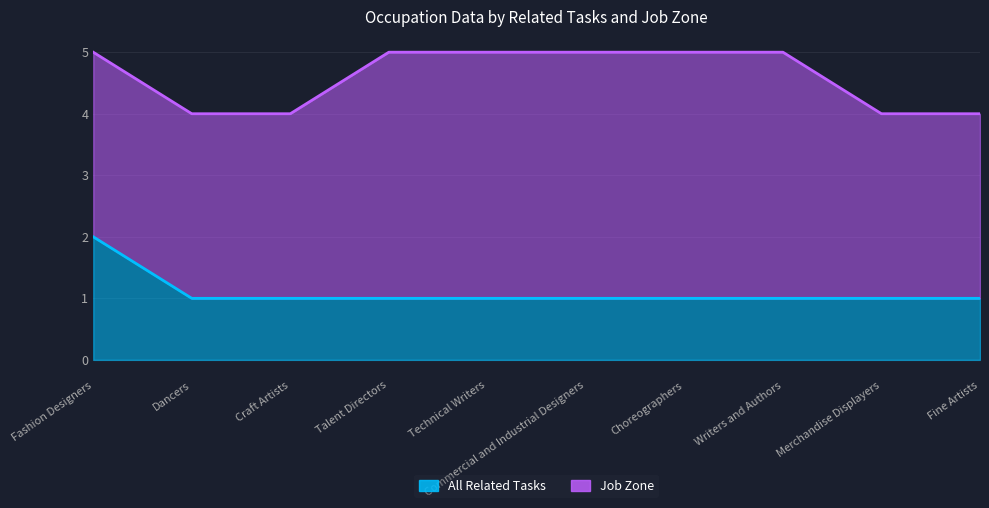

Is it true that the value at Choreographers is 1?

True